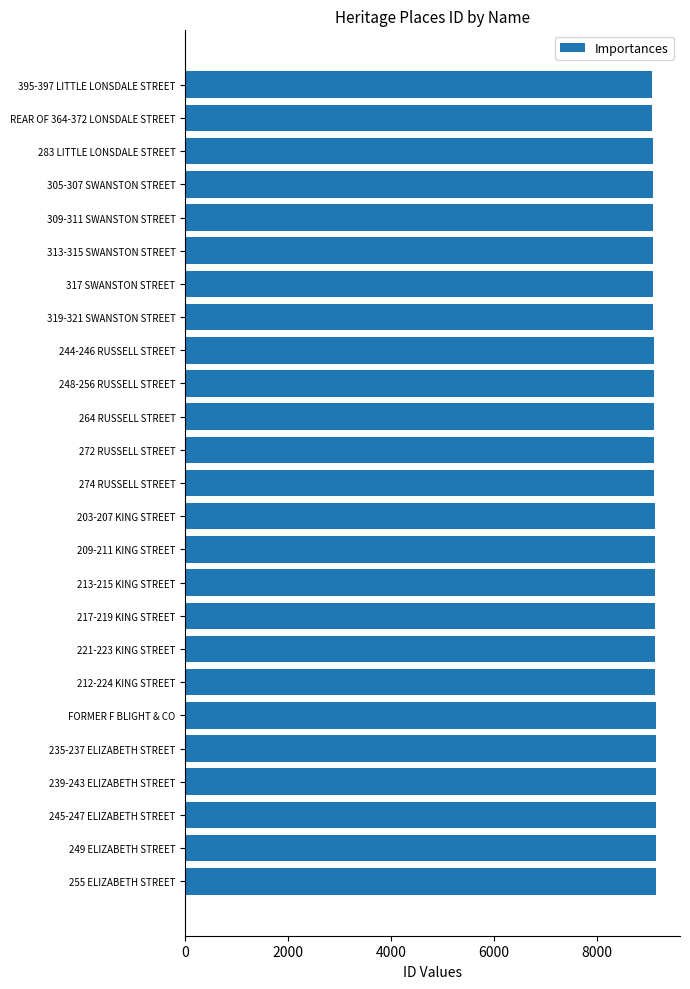

What is the value of the 15th bar from the top?

9126